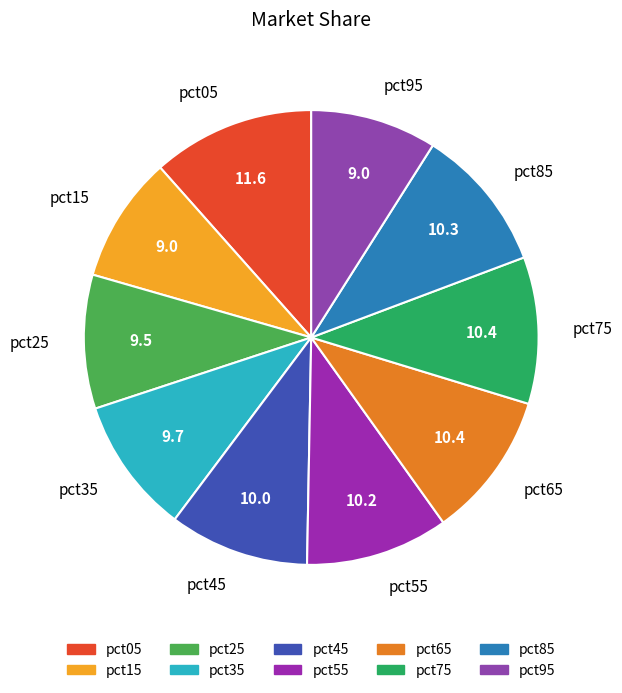

Between pct65 and pct95, which is larger?

pct65